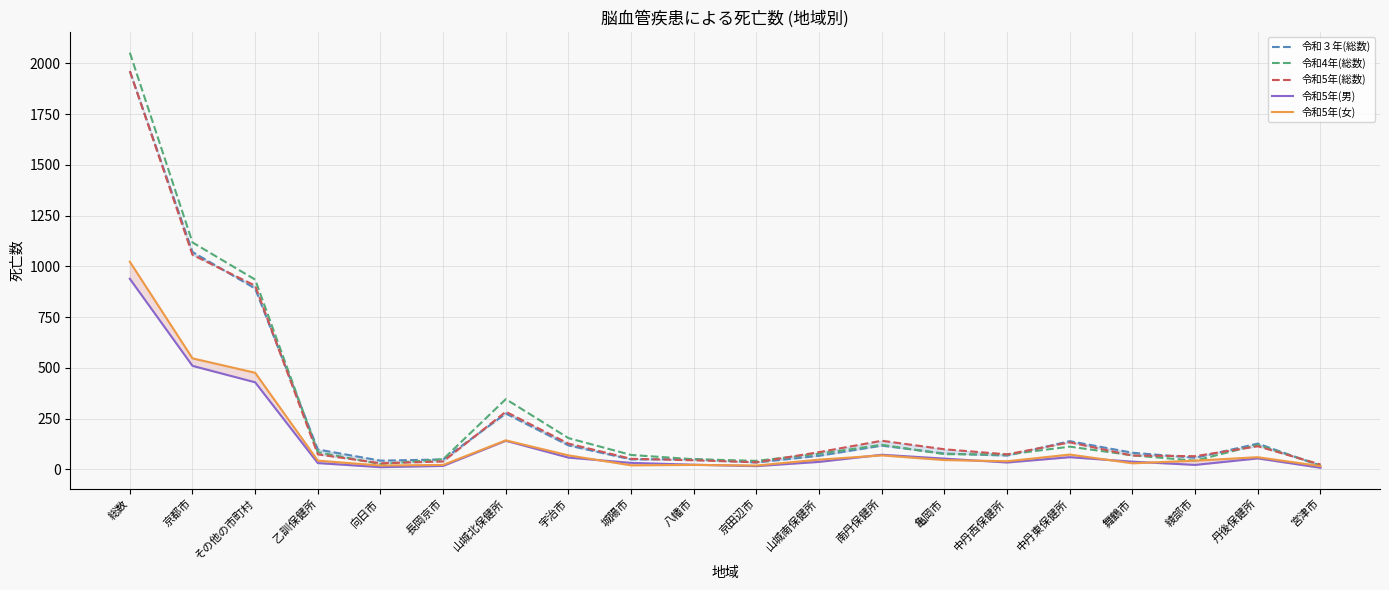

Is it true that 令和5年(女) equals 27 at 京田辺市?

False